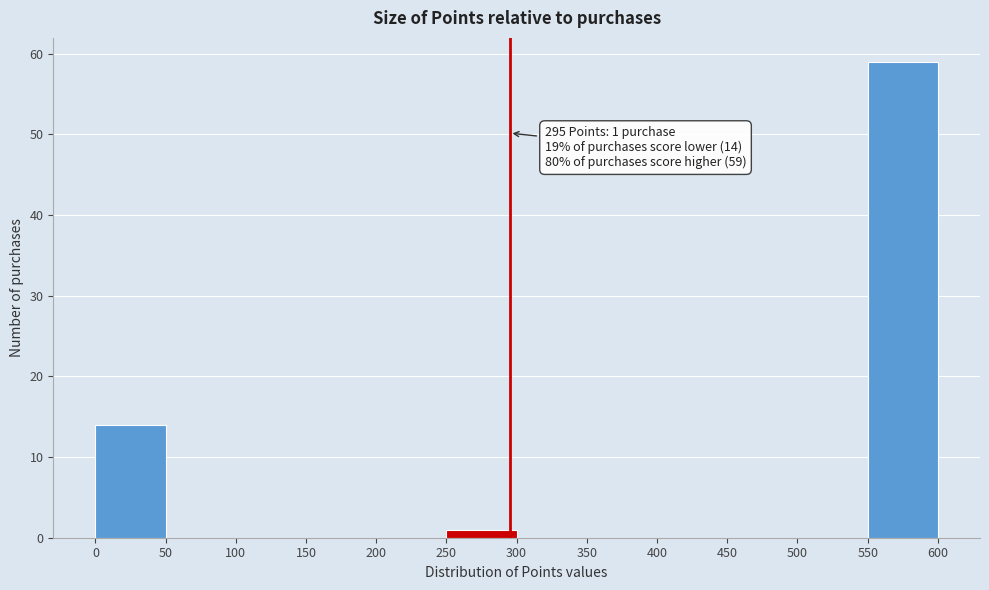

Which range on the x-axis has the tallest bar?

550 to 600